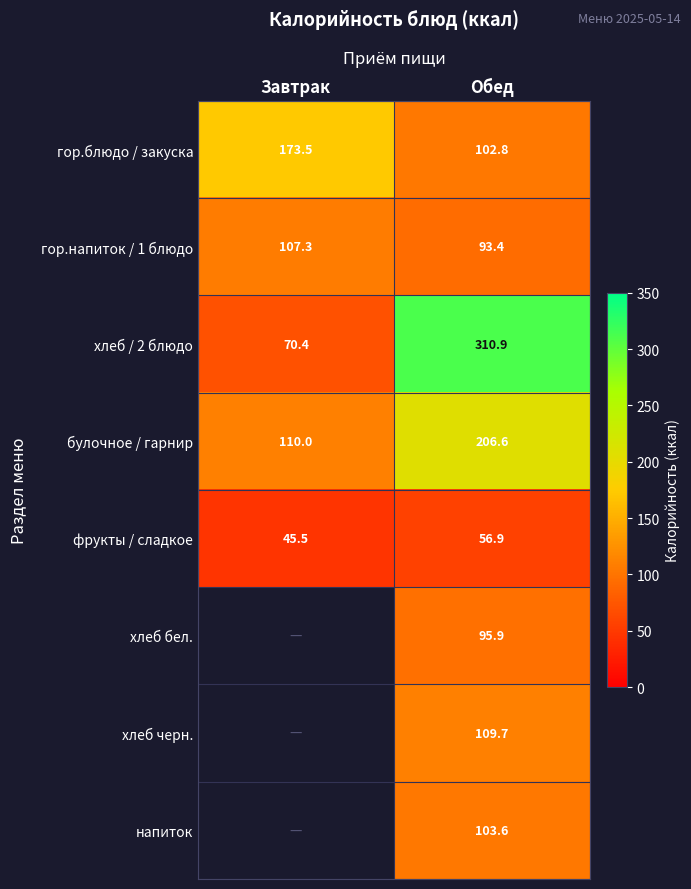

What is the difference between the гор.напиток / 1 блюдо values at Завтрак and Обед?

13.9